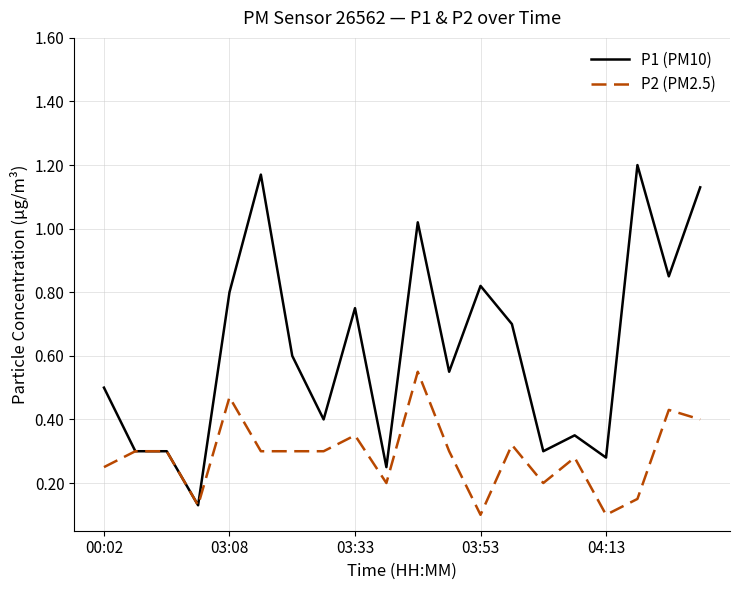

Rank the series by their maximum value, from highest to lowest.

P1 (PM10), P2 (PM2.5)